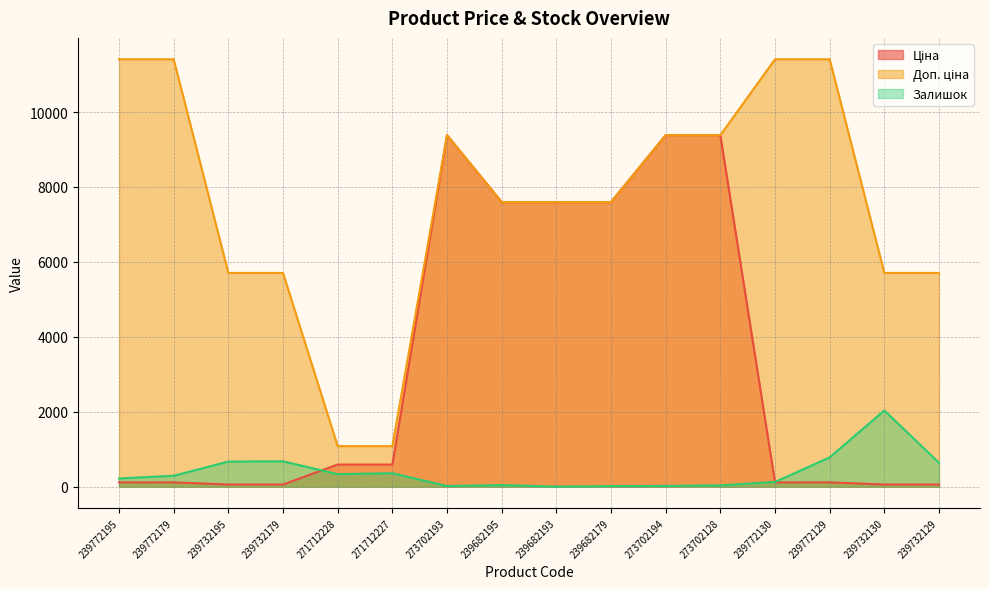

Which series has the largest range (max minus min)?

Доп. ціна